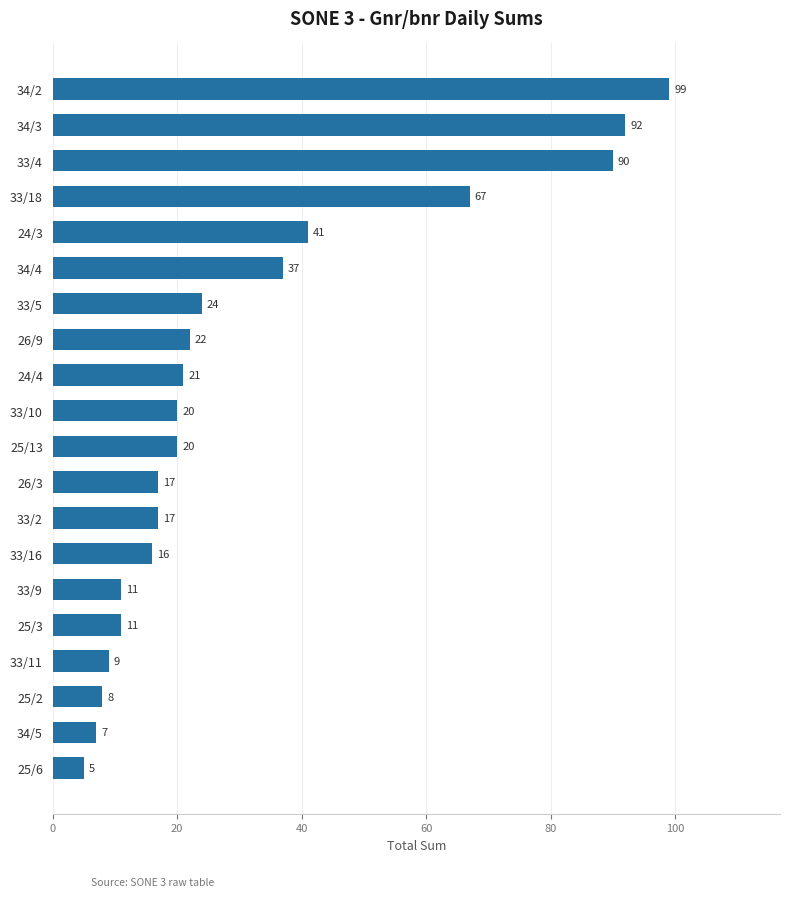

What is the approximate value at 26/9, to the nearest 5?

20